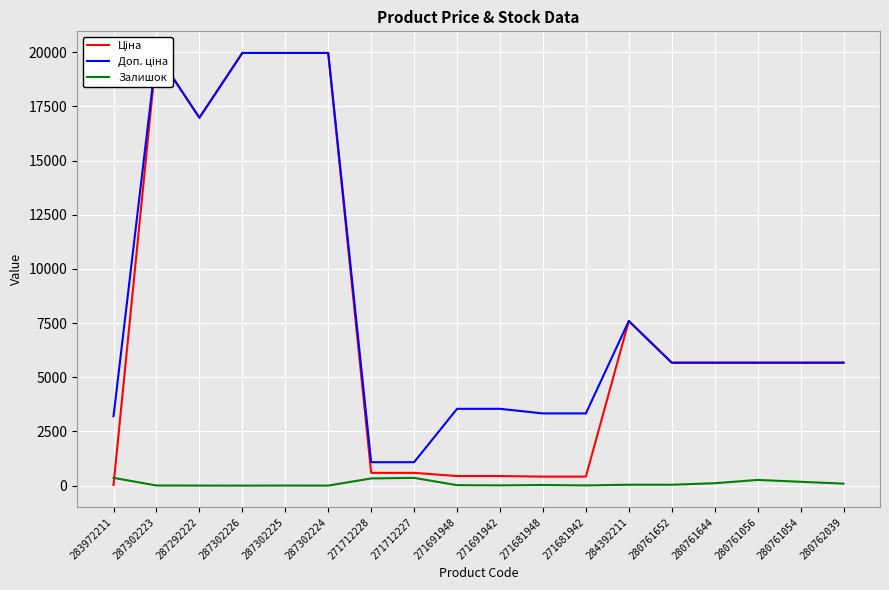

What position from the left is 271712228?

7